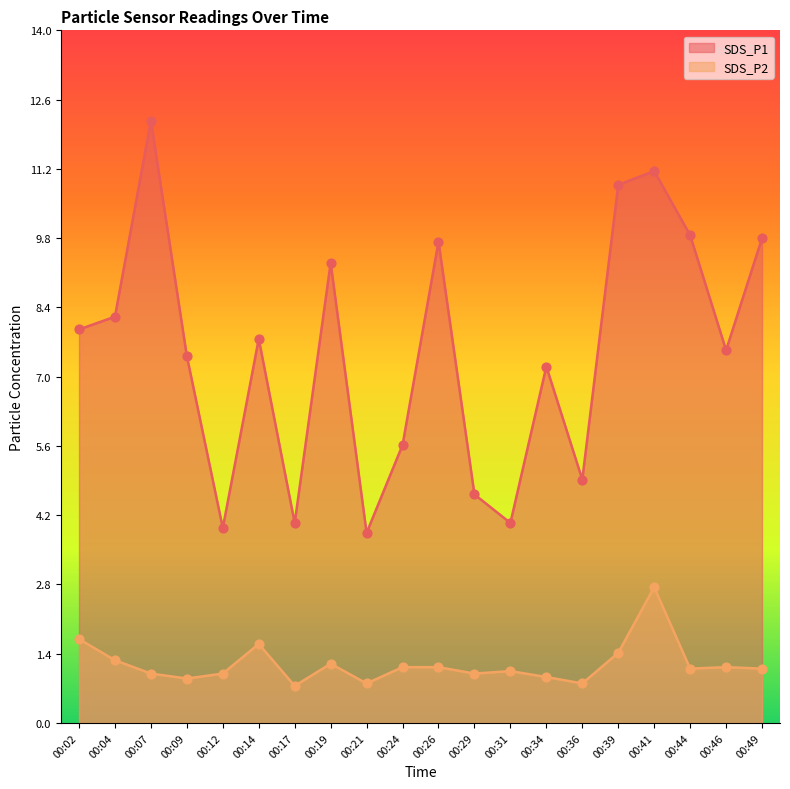

At how many categories does at least one series exceed 5?

14